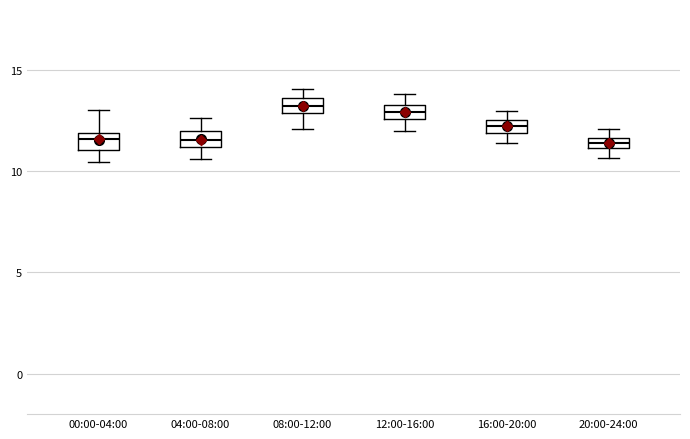

Where is the upper edge of the box for 20:00-24:00 on the y-axis? The values are not printed on the chart, so give them approximately, as read against the axis.

11.5